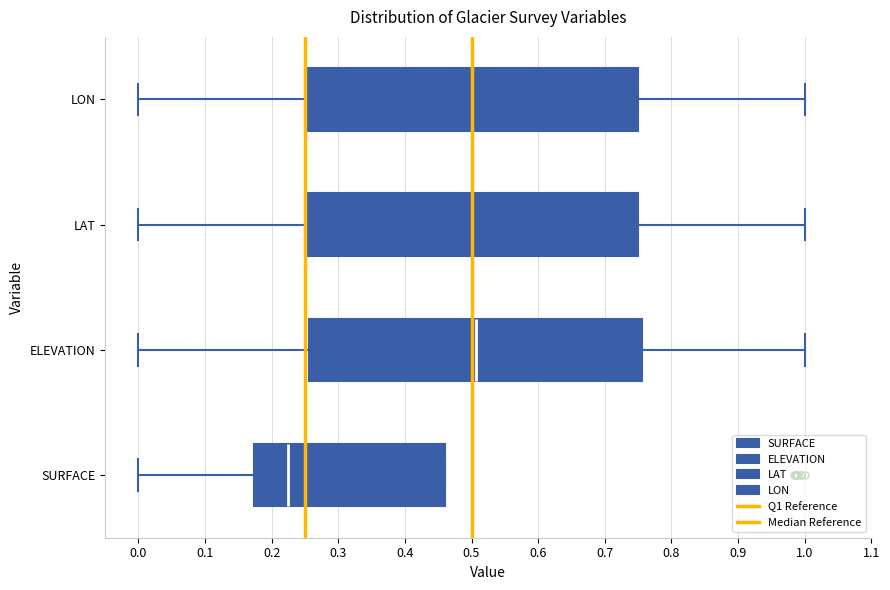

Reading bottom to top, read every box against the x-axis: the position of its median line, the range the box covers, and the ends of its whiskers. The values are not printed on the chart, so give them approximately, as read against the axis.

SURFACE: median 0.23, box 0.17 to 0.46, whiskers 0.00 to 0.46
ELEVATION: median 0.51, box 0.26 to 0.76, whiskers 0.00 to 1.00
LAT: median 0.50, box 0.25 to 0.75, whiskers 0.00 to 1.00
LON: median 0.50, box 0.25 to 0.75, whiskers 0.00 to 1.00